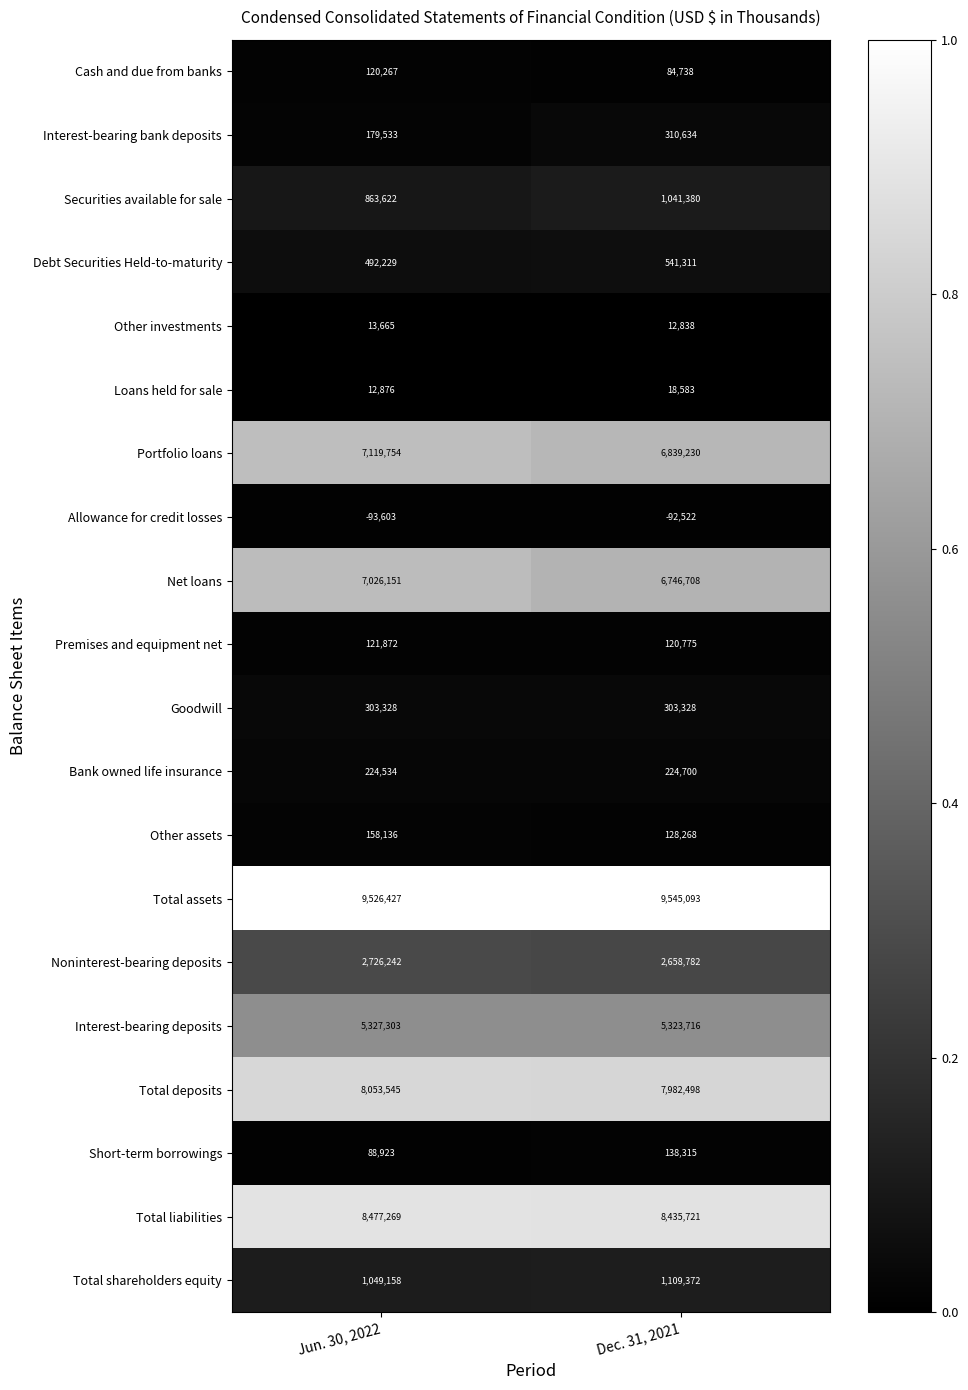

What is the sum of all Premises and equipment net values?

242647